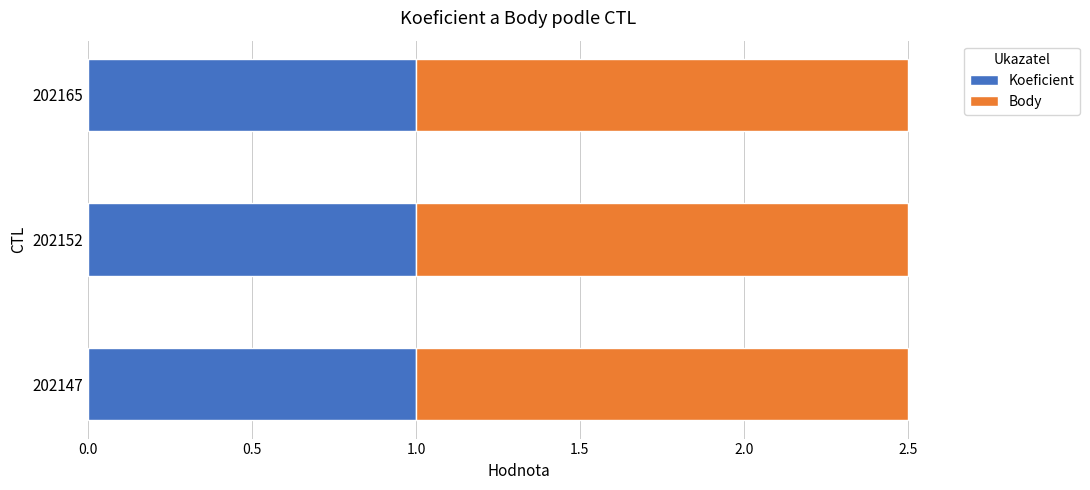

Is it true that Koeficient equals 1.0 at 202152?

True